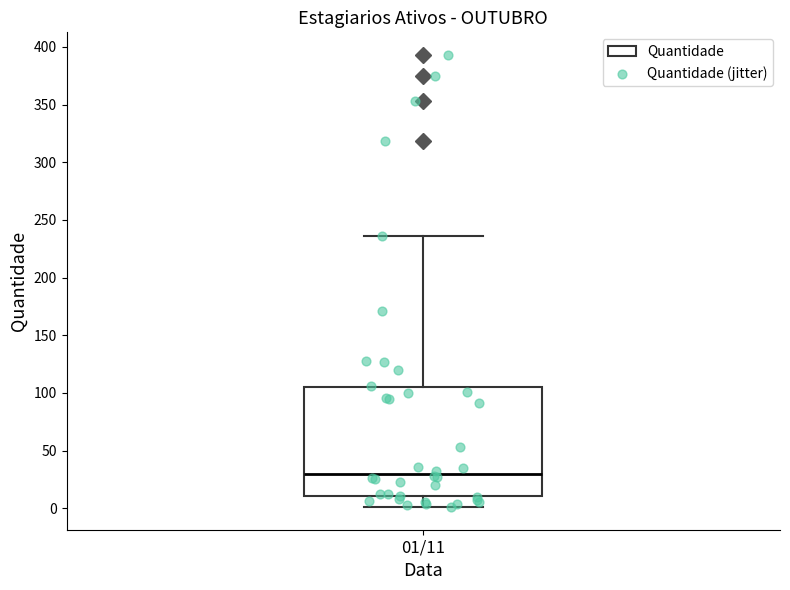

Read this box plot against the y-axis: the position of the median line, the range covered by the box, and the ends of both whiskers. The values are not printed on the chart, so give them approximately, as read against the axis.

median 30, box 10 to 105, whiskers 0 to 235